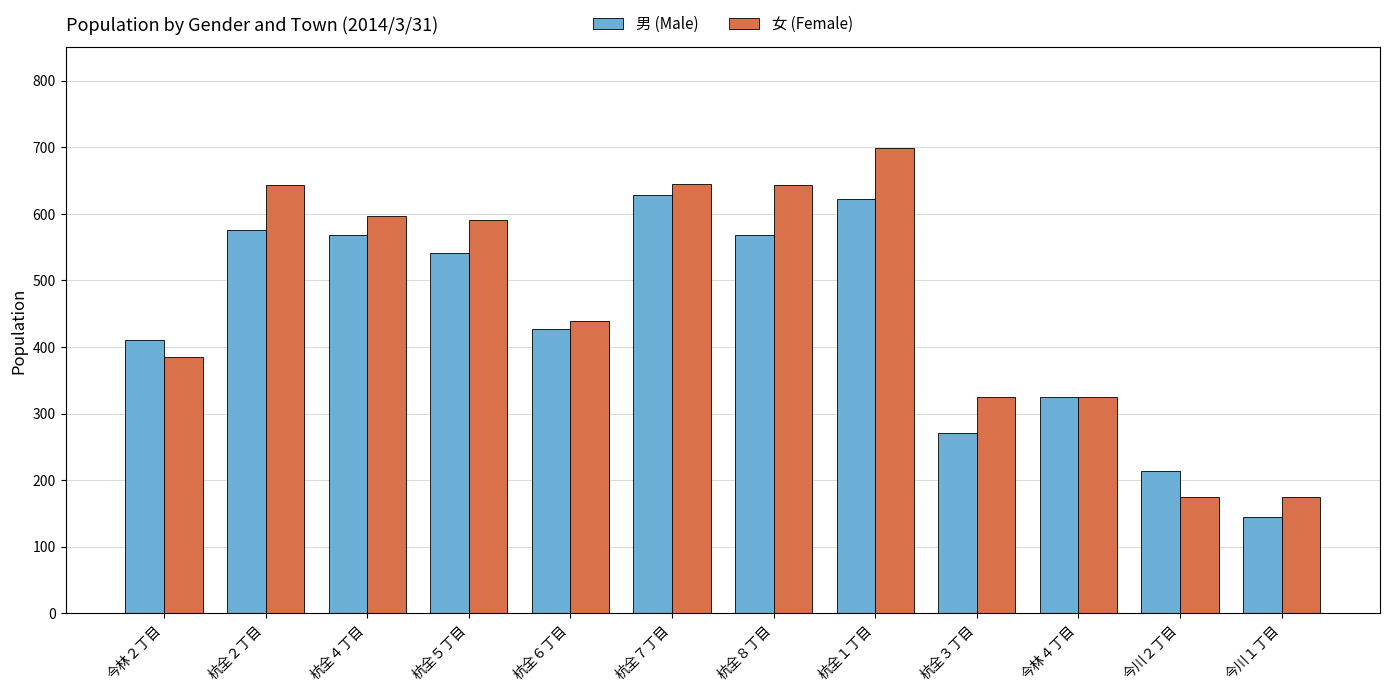

Count the number of data series in this chart.

2